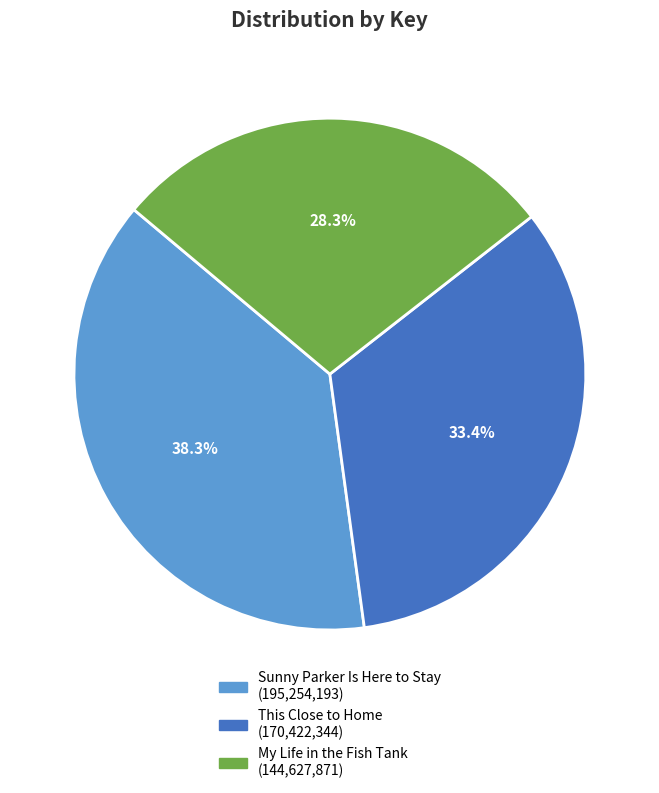

To the nearest percent, what percentage of the pie is Sunny Parker Is Here to Stay?

38%